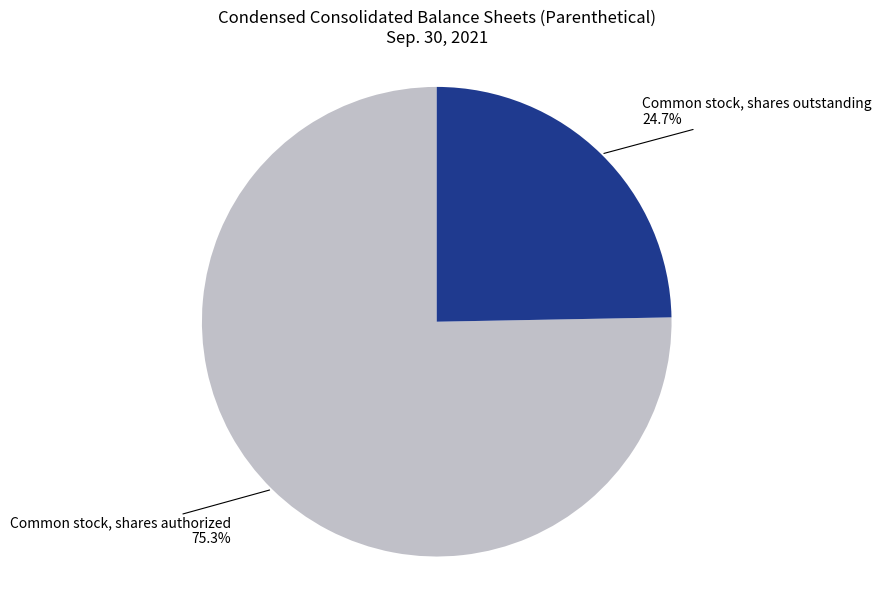

Does any single category account for the majority?

Yes